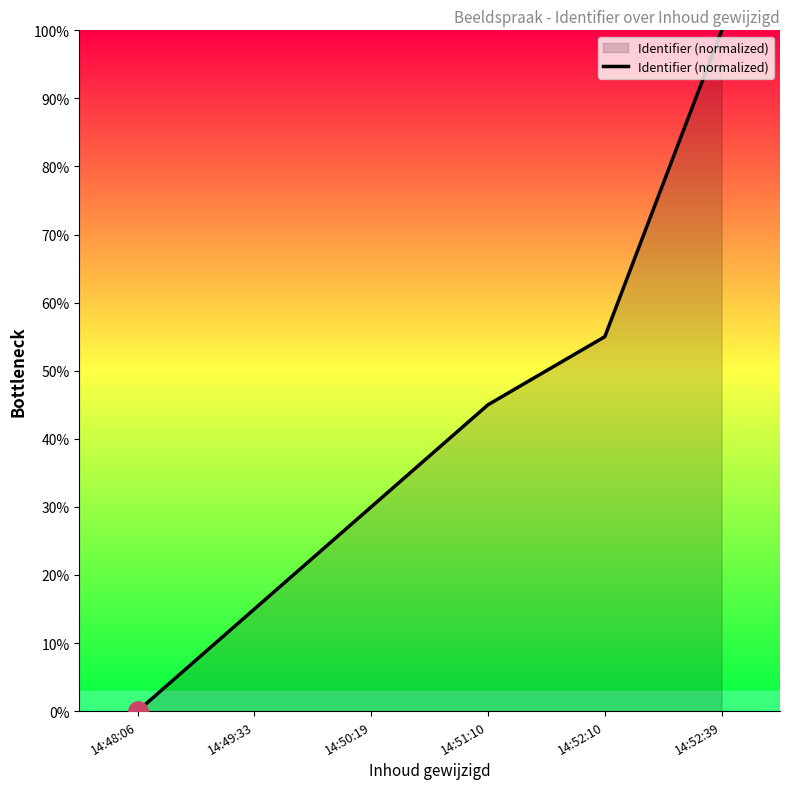

List the labels in order of value, largest first.

14:52:39, 14:52:10, 14:51:10, 14:50:19, 14:49:33, 14:48:06